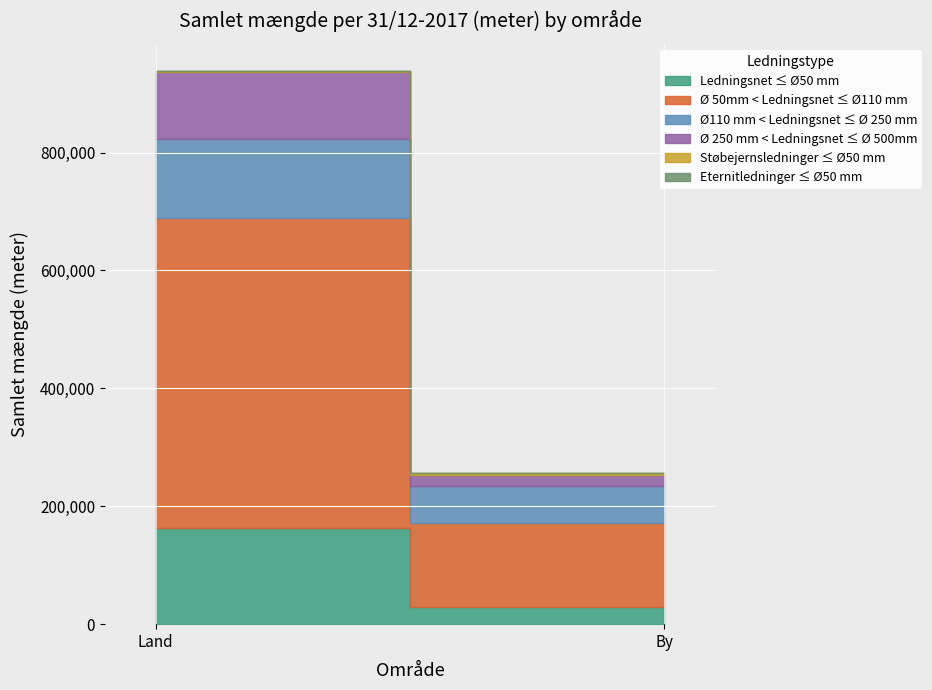

What is the difference between the Ø 50mm < Ledningsnet ≤ Ø110 mm values at By and Land?

382340